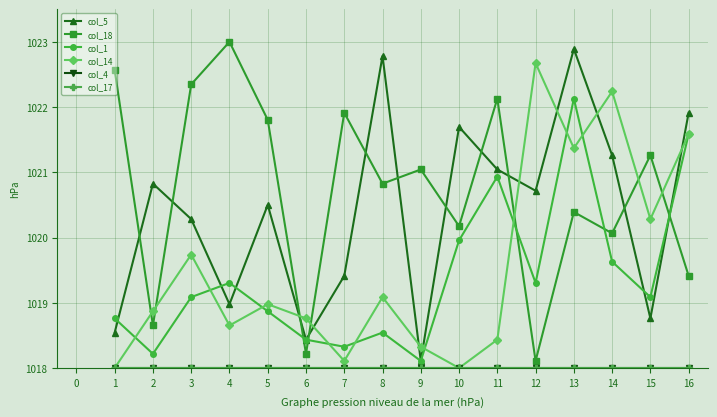

True or false: col_14 and col_4 cross at least once.

False